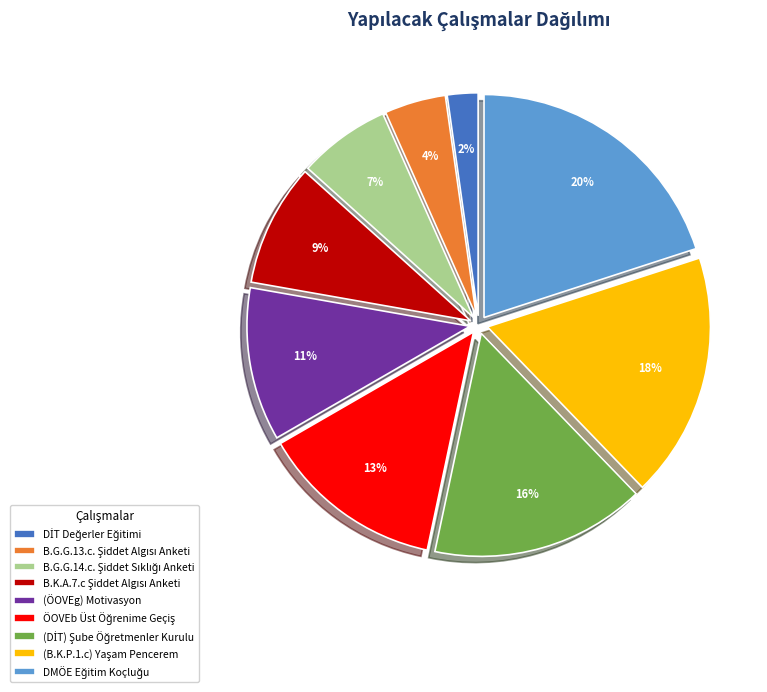

To the nearest percent, what is the average slice percentage?

11%